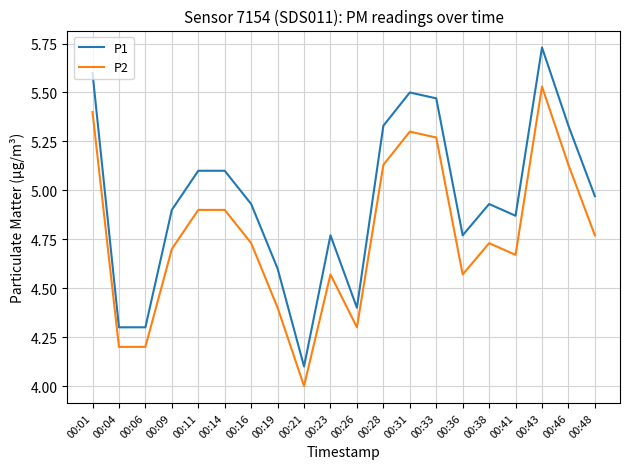

Which series has the largest range (max minus min)?

P1